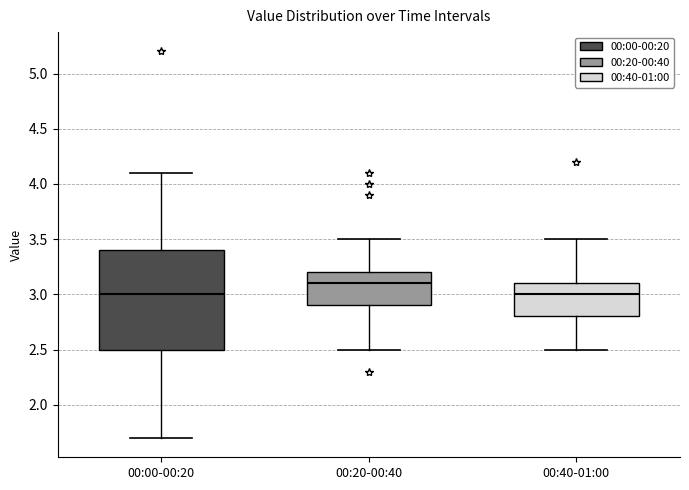

Reading left to right, read every box against the y-axis: the position of its median line, the range the box covers, and the ends of its whiskers. The values are not printed on the chart, so give them approximately, as read against the axis.

00:00-00:20: median 3.0, box 2.5 to 3.4, whiskers 1.7 to 4.1
00:20-00:40: median 3.1, box 2.9 to 3.2, whiskers 2.5 to 3.5
00:40-01:00: median 3.0, box 2.8 to 3.1, whiskers 2.5 to 3.5